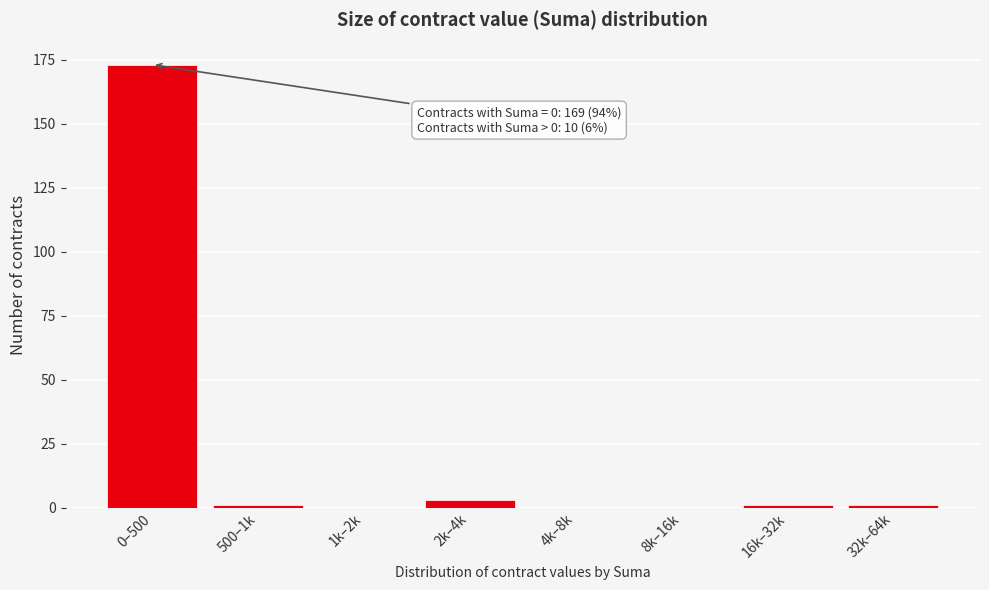

Reading left to right, transcribe all the data shown in this chart.

0–500=173	500–1k=1	1k–2k=0	2k–4k=3	4k–8k=0	8k–16k=0	16k–32k=1	32k–64k=1